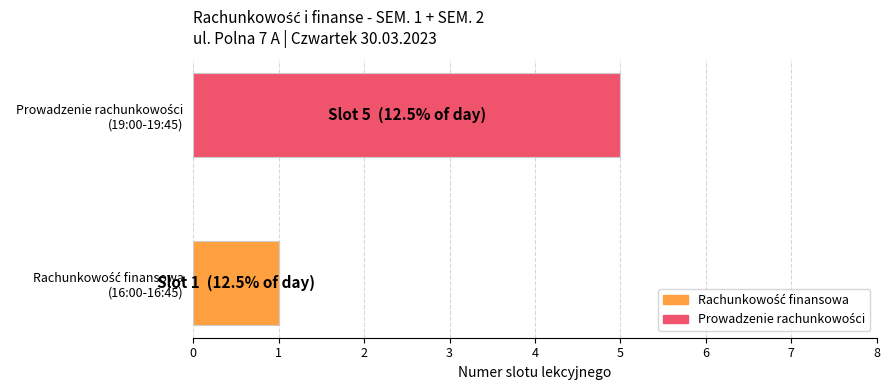

What is the maximum value shown in the chart?

5